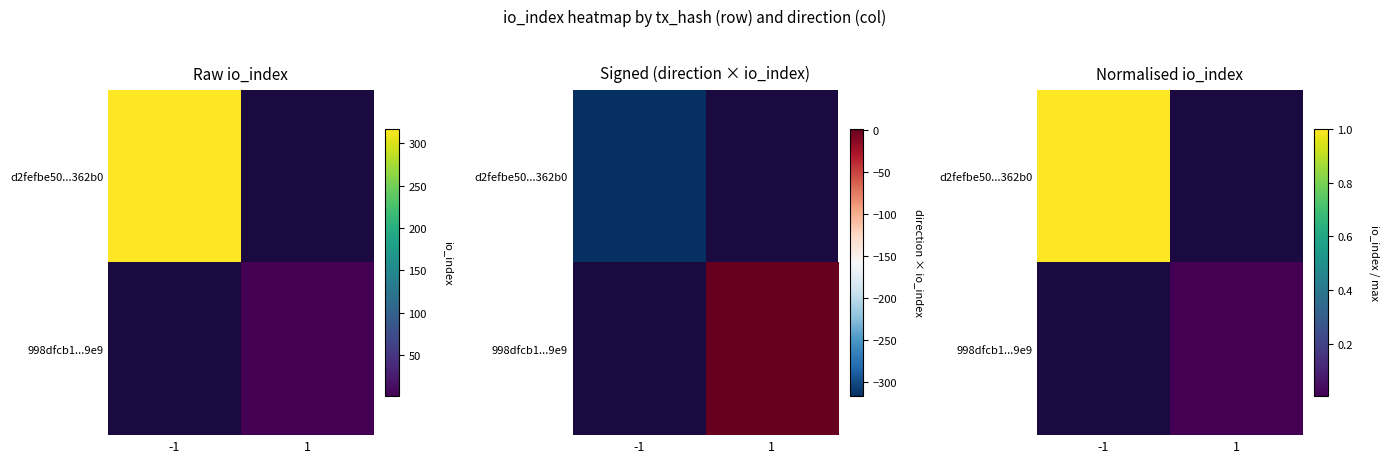

The 998dfcb1...9e9 series shows 0.0 at -1. True or false?

False